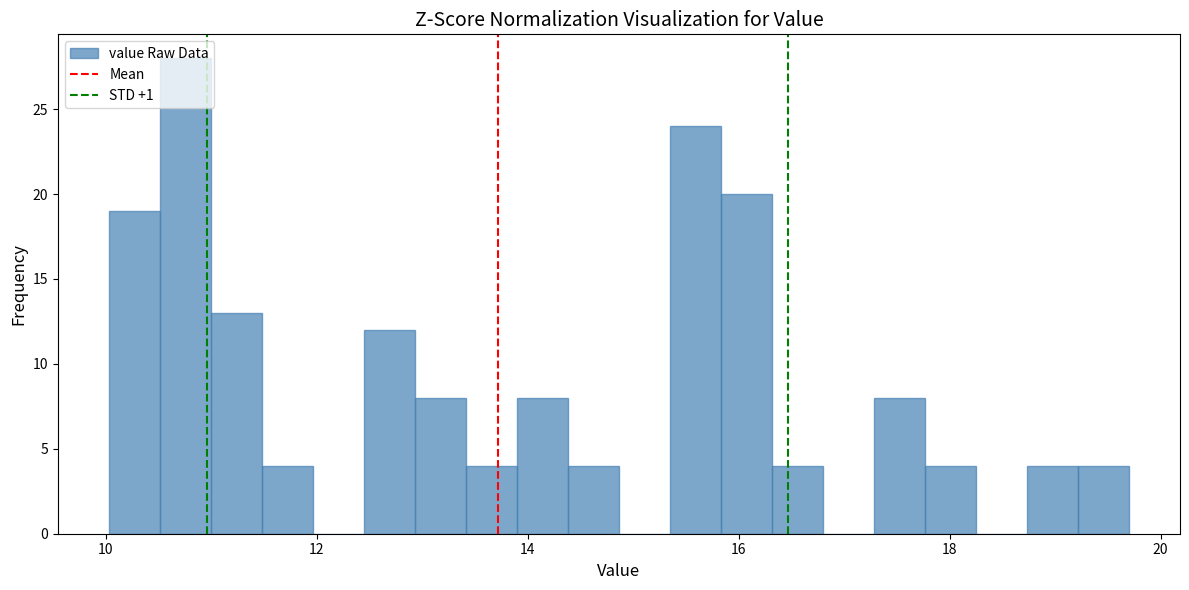

Around what value on the x-axis is the tallest bar? Give the approximate position of its centre, as read against the axis.

10.8